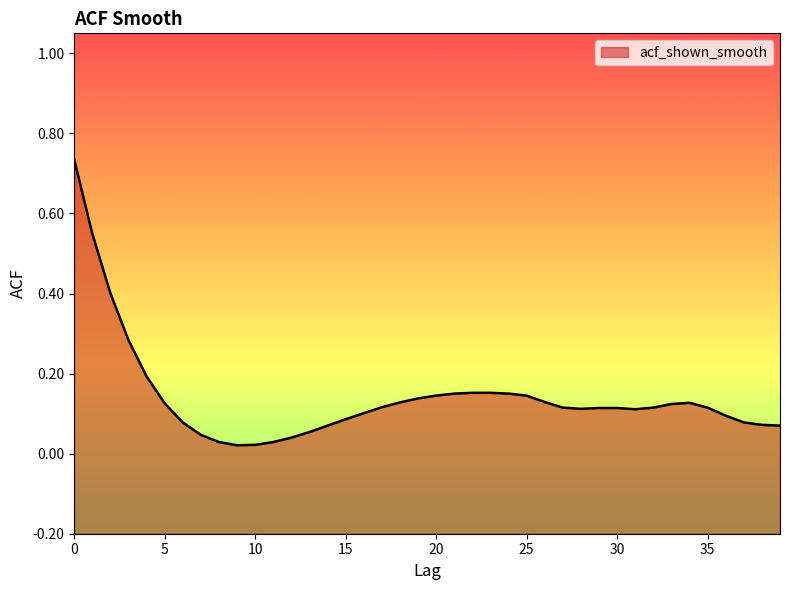

How many lines are shown in the chart?

1